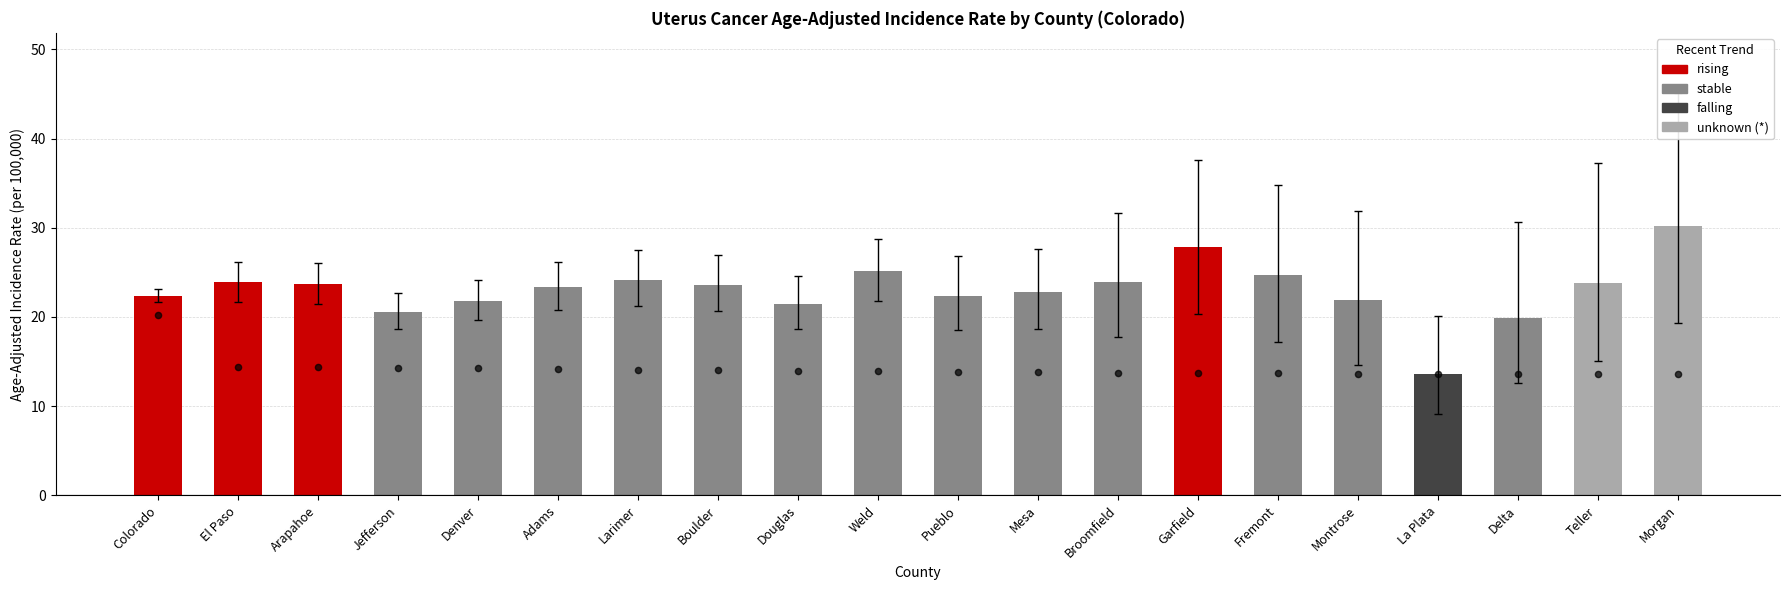

Approximately how many times larger is the value at Larimer compared to Fremont?

1.0